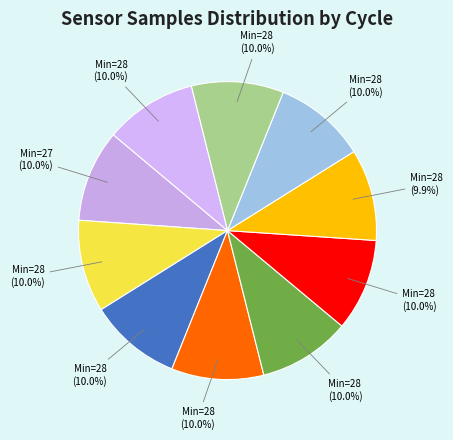

Count the number of slices in the pie.

10